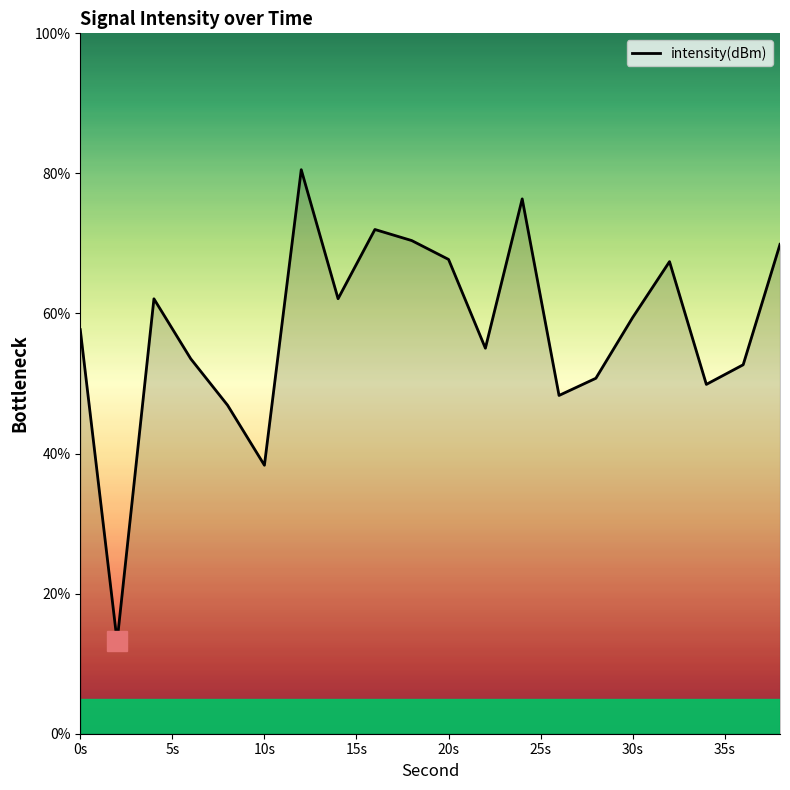

What is the difference between the maximum and minimum values?

67.3